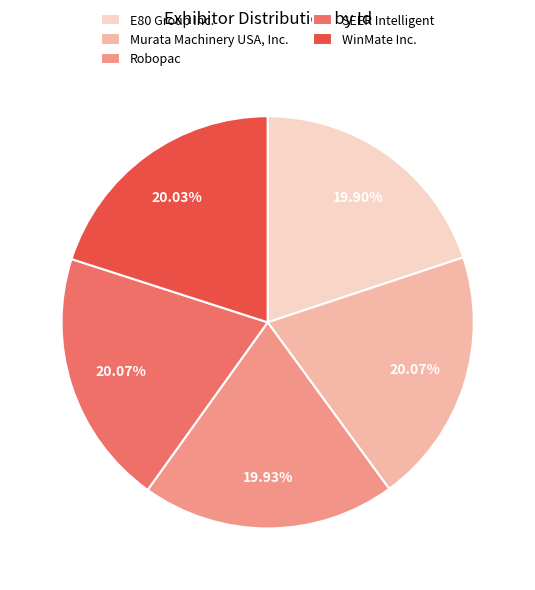

Count the number of slices in the pie.

5